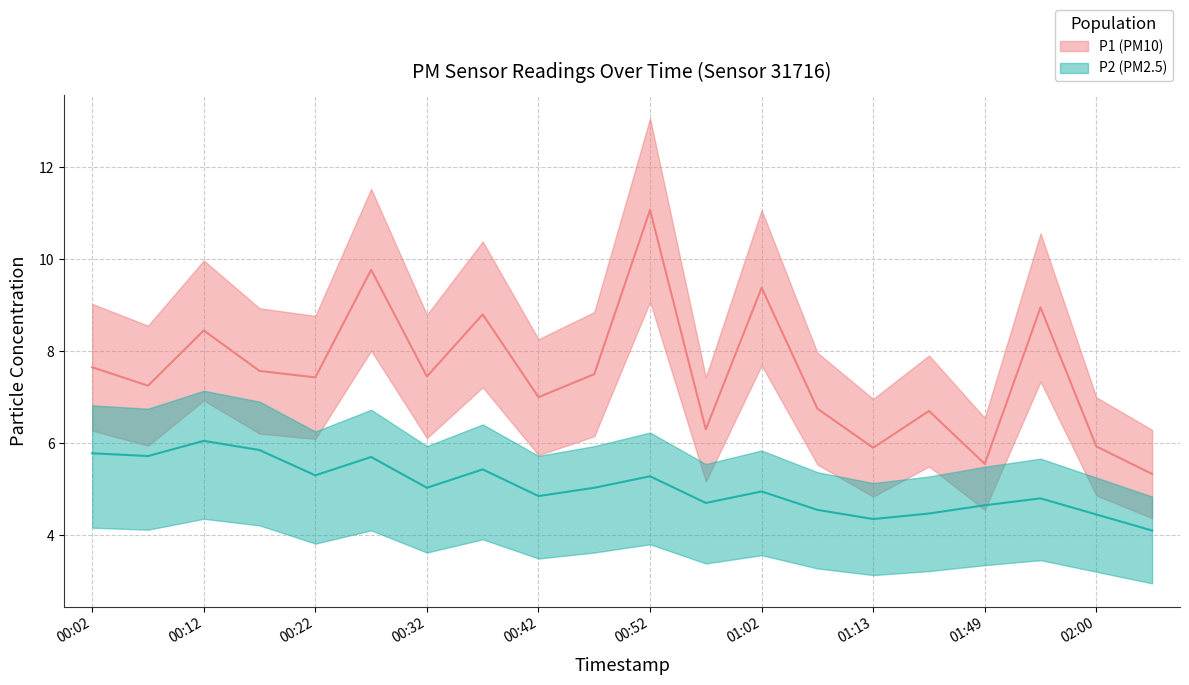

What is the spread (max minus min) of values at 02:00?

1.5